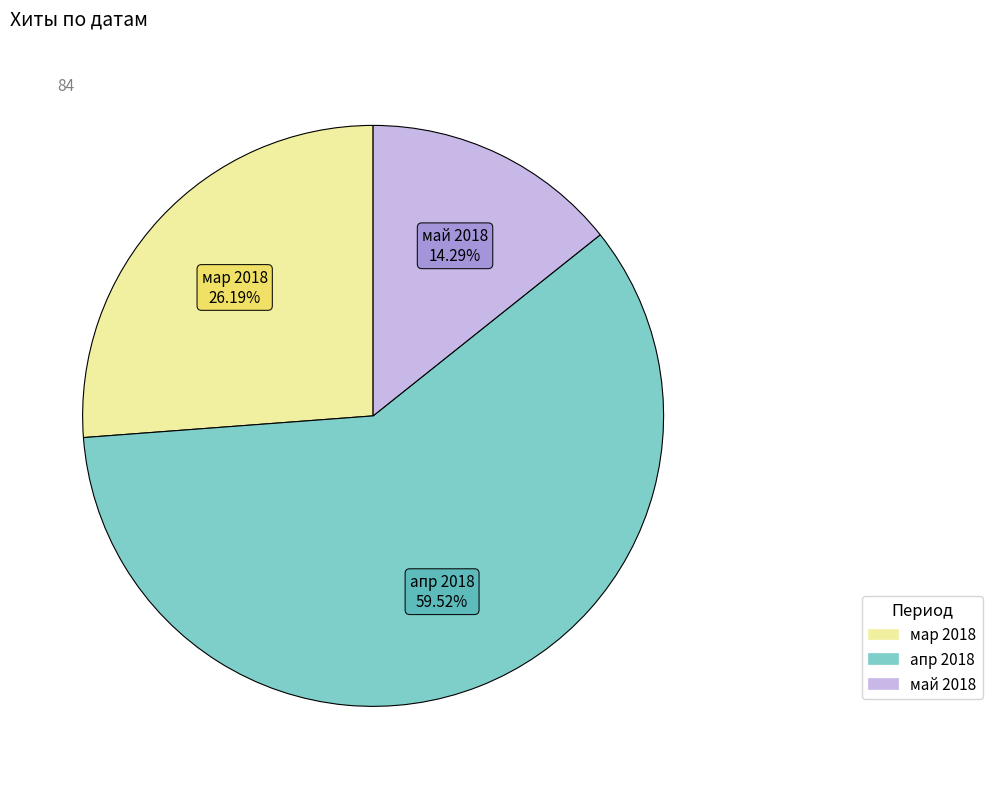

Is there any slice that represents more than half of the pie?

Yes